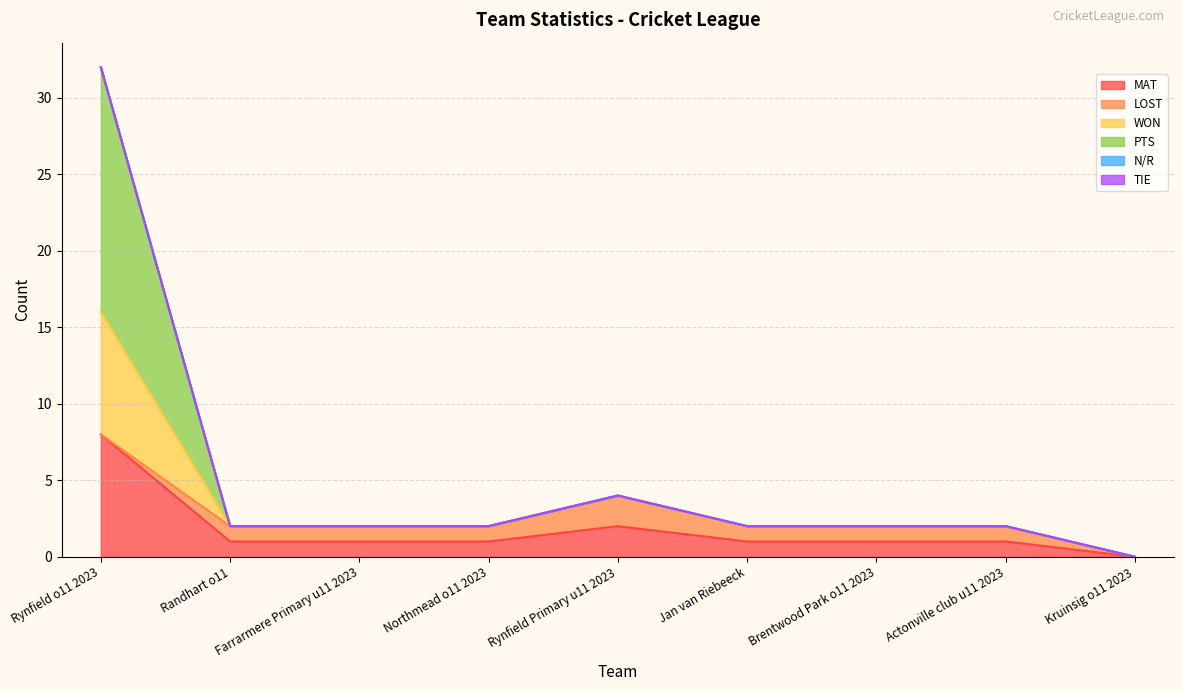

What is the total value across all series at Rynfield o11 2023?

72